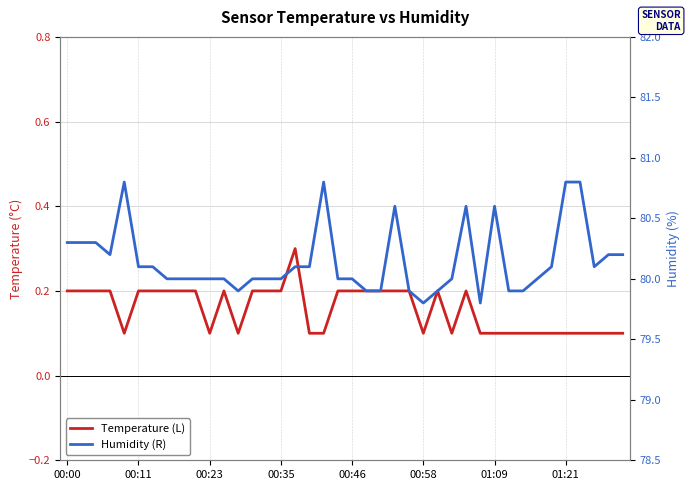

List the labels in order of Humidity (R) value, smallest first.

25, 29, 12, 21, 22, 24, 26, 31, 32, 01:21, 8, 9, 10, 11, 13, 14, 15, 19, 20, 27, 33, 00:58, 01:09, 16, 17, 34, 37, 00:35, 38, 39, 00:00, 00:11, 00:23, 23, 28, 30, 00:46, 18, 35, 36